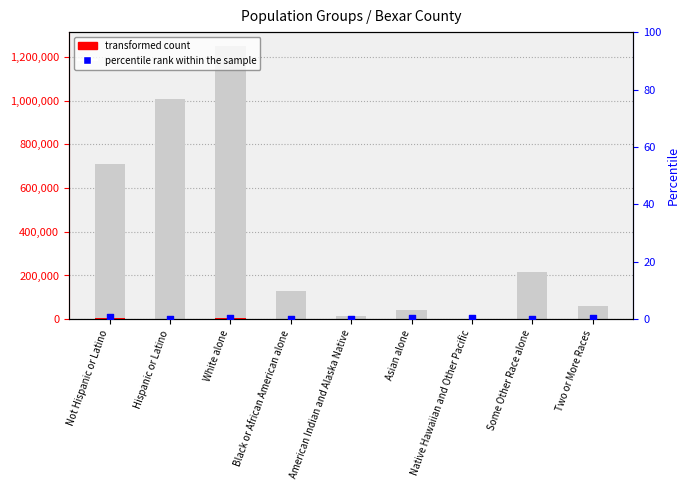

Which series contains the highest Y value?

transformed count